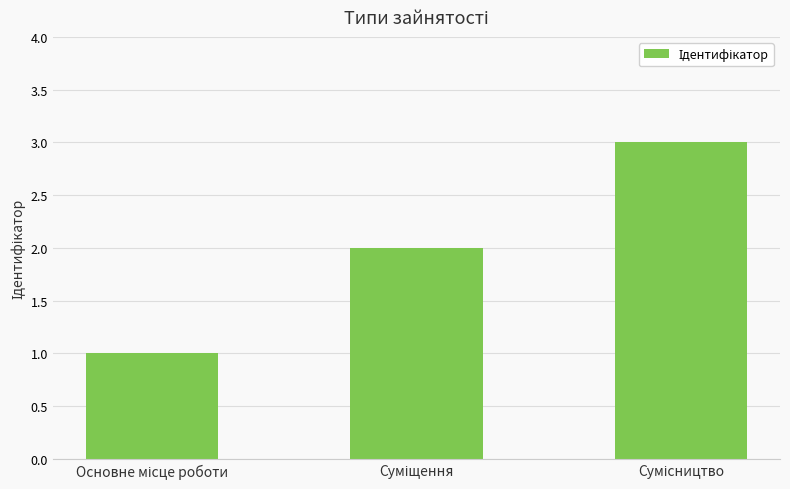

What is the maximum value shown in the chart?

3